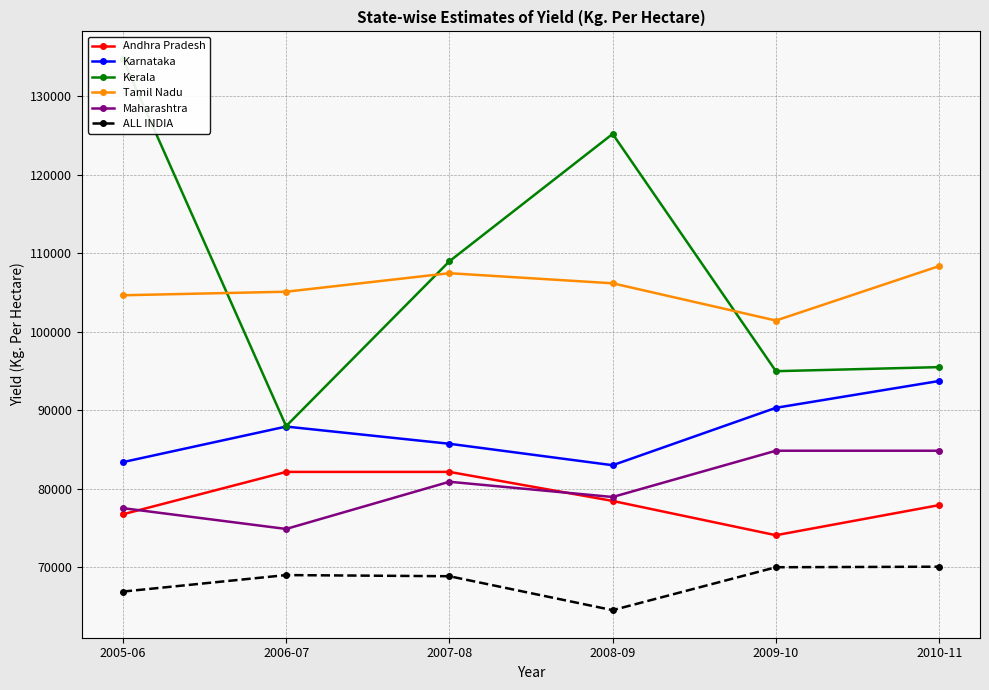

What is the total value across all series at 2005-06?

544096